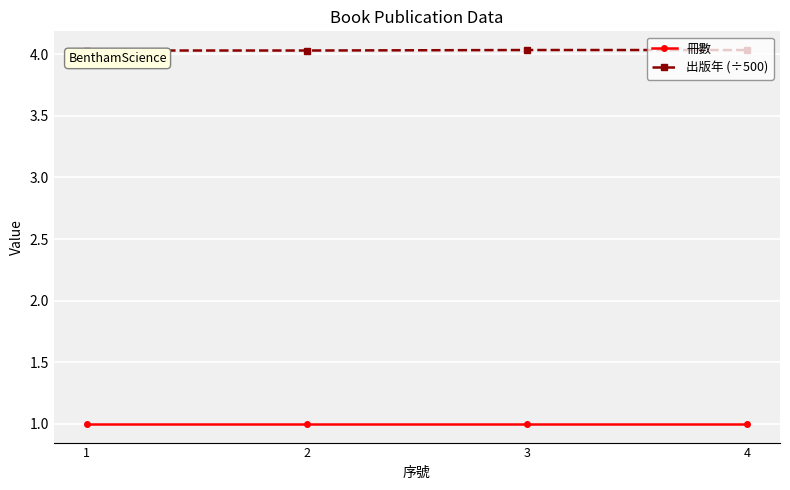

What is the difference between the highest and lowest values at 4?

3.0